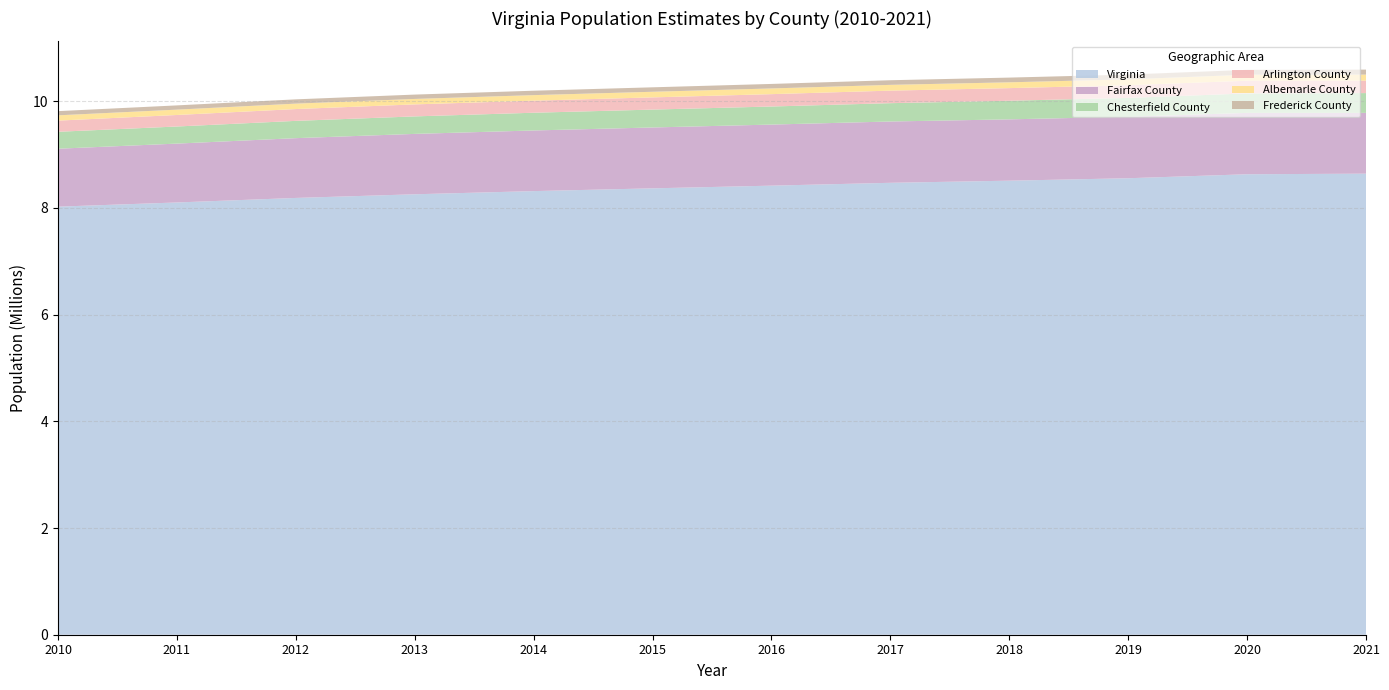

Reading left to right, transcribe all the data shown in this chart.

Virginia: 2010=8024004	2011=8102437	2012=8187456	2013=8255861	2014=8315430	2015=8367303	2016=8417651	2017=8471011	2018=8510920	2019=8556642	2020=8631393	2021=8642274
Fairfax County: 2010=1086165	2011=1103571	2012=1120654	2013=1132186	2014=1136794	2015=1141040	2016=1144957	2017=1149346	2018=1149688	2019=1152359	2020=1150309	2021=1139720
Chesterfield County: 2010=317210	2011=320344	2012=323942	2013=327721	2014=332221	2015=335093	2016=338677	2017=343500	2018=348704	2019=353376	2020=364548	2021=370688
Arlington County: 2010=209319	2011=216078	2012=221614	2013=225120	2014=226274	2015=228887	2016=231805	2017=235193	2018=236662	2019=238392	2020=238643	2021=232965
Albemarle County: 2010=99196	2011=100231	2012=101504	2013=102329	2014=103811	2015=105221	2016=106662	2017=108107	2018=108832	2019=109843	2020=112395	2021=113535
Frederick County: 2010=78545	2011=79519	2012=80247	2013=81494	2014=82735	2015=83525	2016=84722	2017=86568	2018=88378	2019=89483	2020=91419	2021=93717